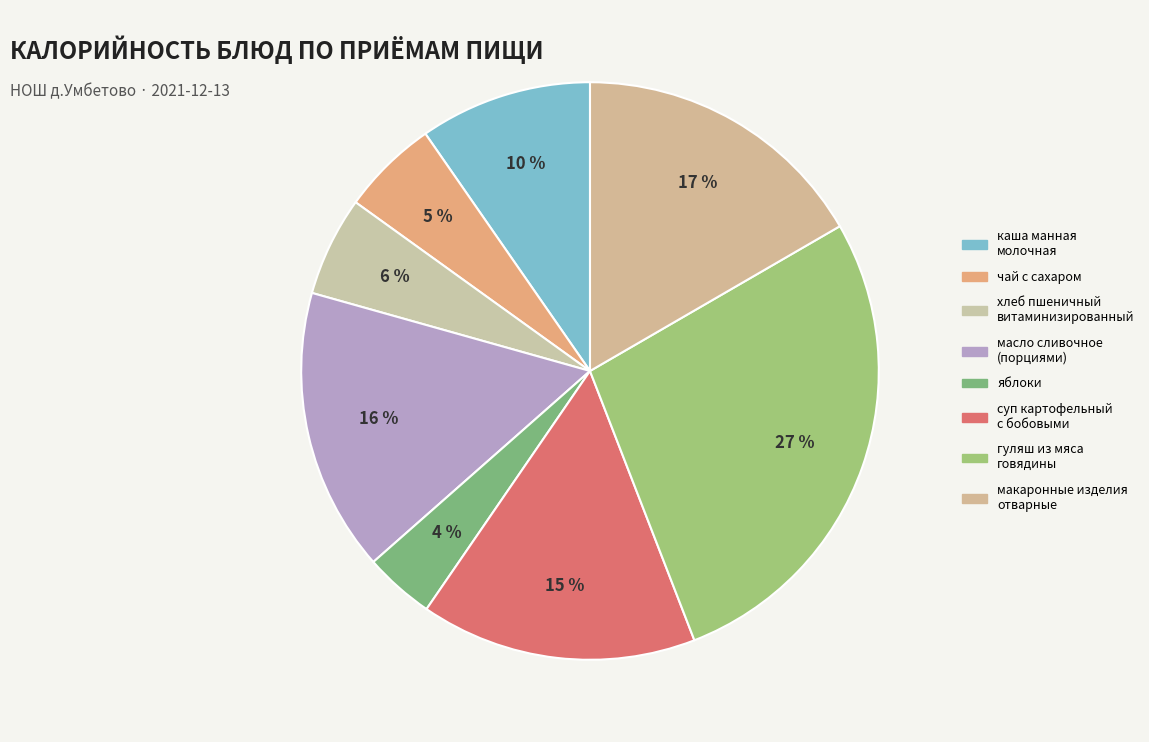

Is there any slice that represents more than half of the pie?

No